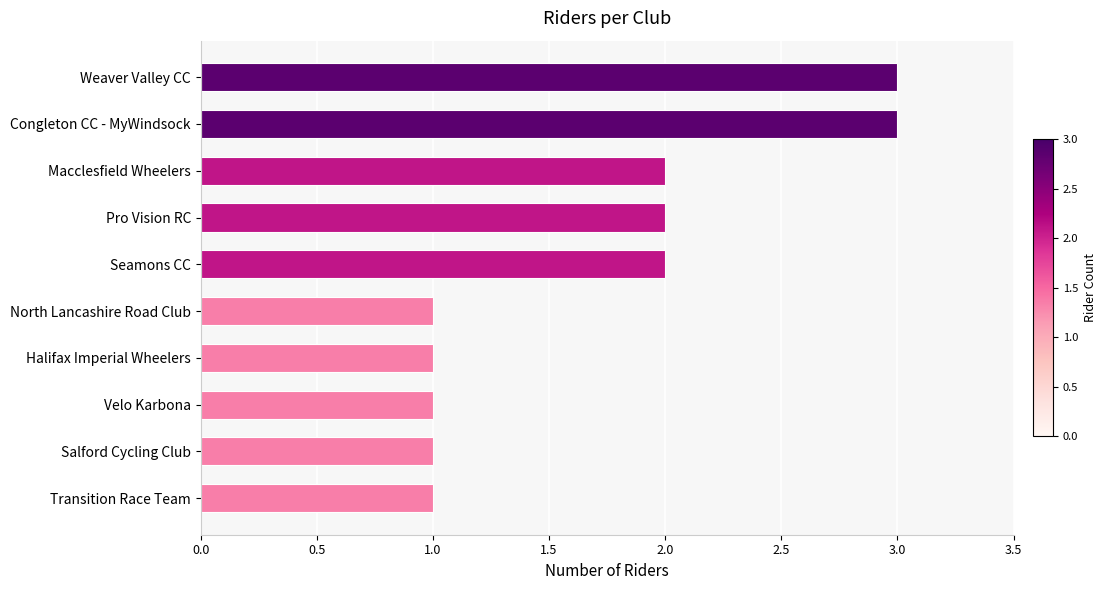

Is it true that the value at Halifax Imperial Wheelers is 1?

True